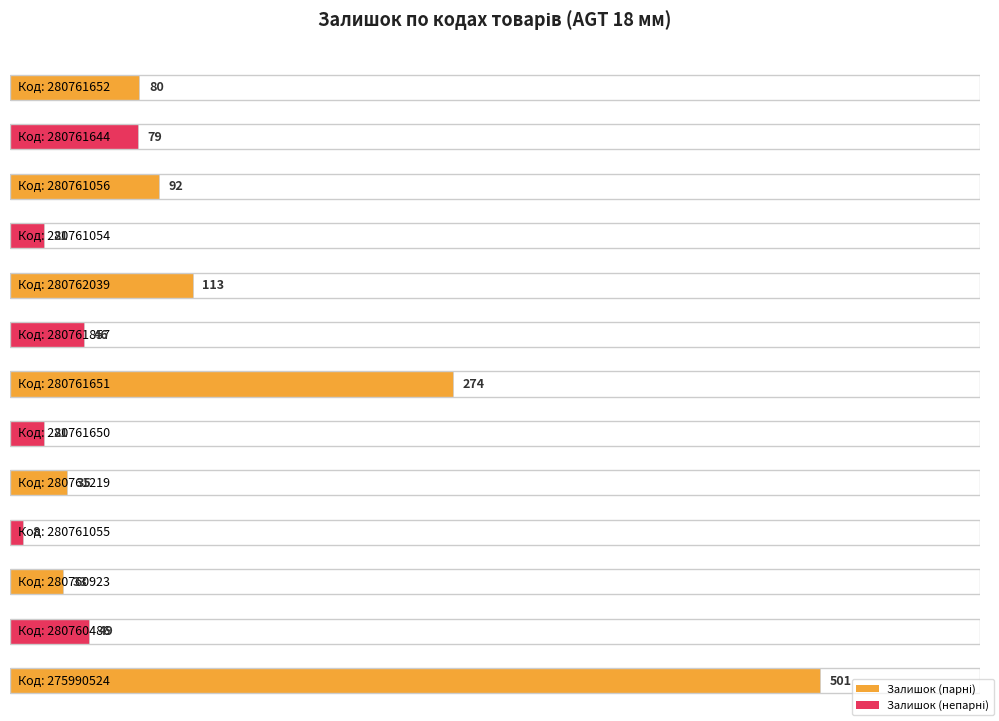

Between 280761650 and 280761857, which is larger?

280761857